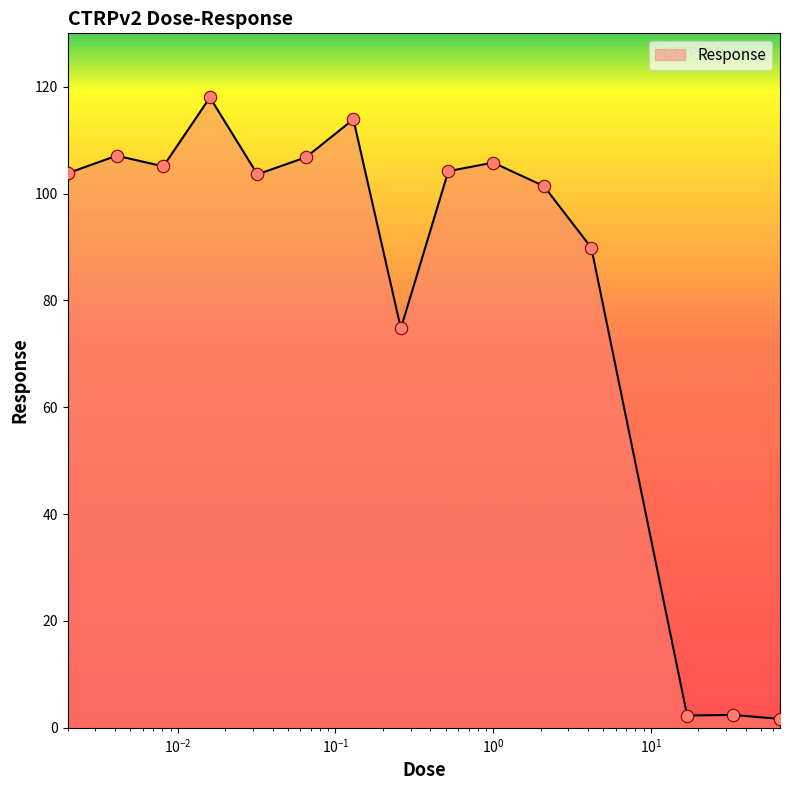

What is the difference between the maximum and minimum values?

116.3